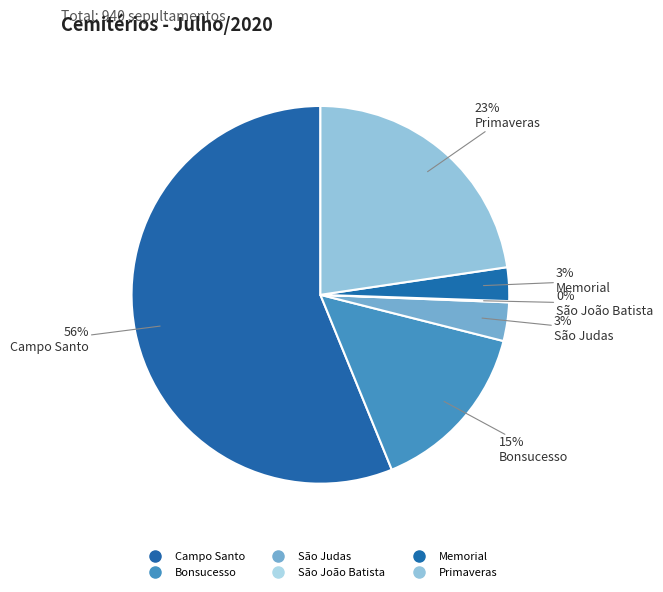

What is the smallest slice in the pie chart?

São João Batista